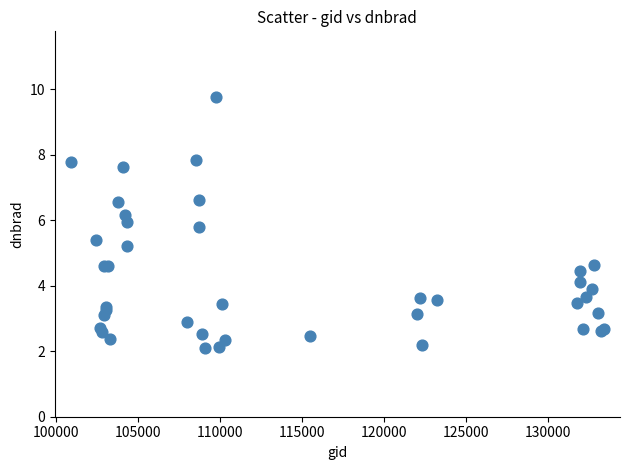

What Y value in the scatter plot is closest to 5?

5.2